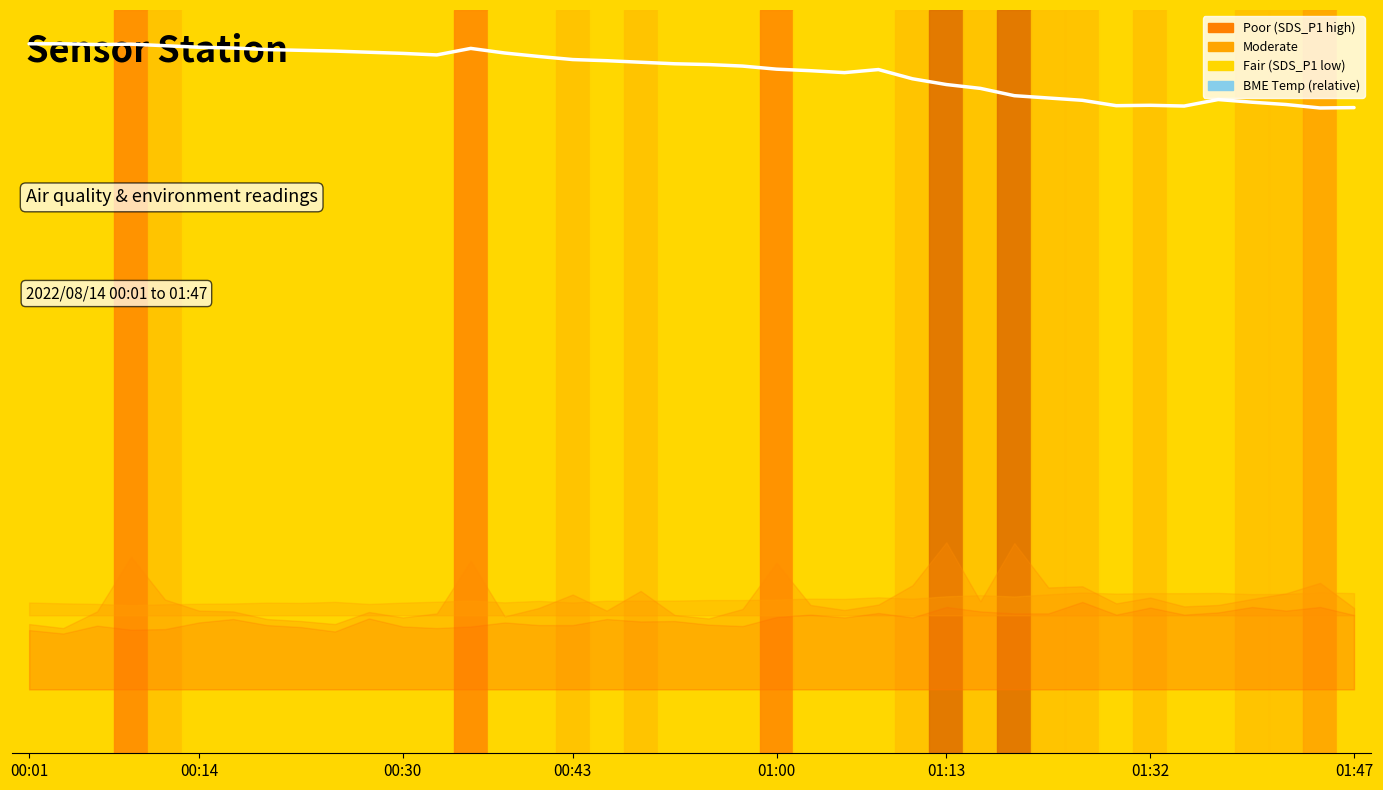

The value at 9 is 225.2. True or false?

False